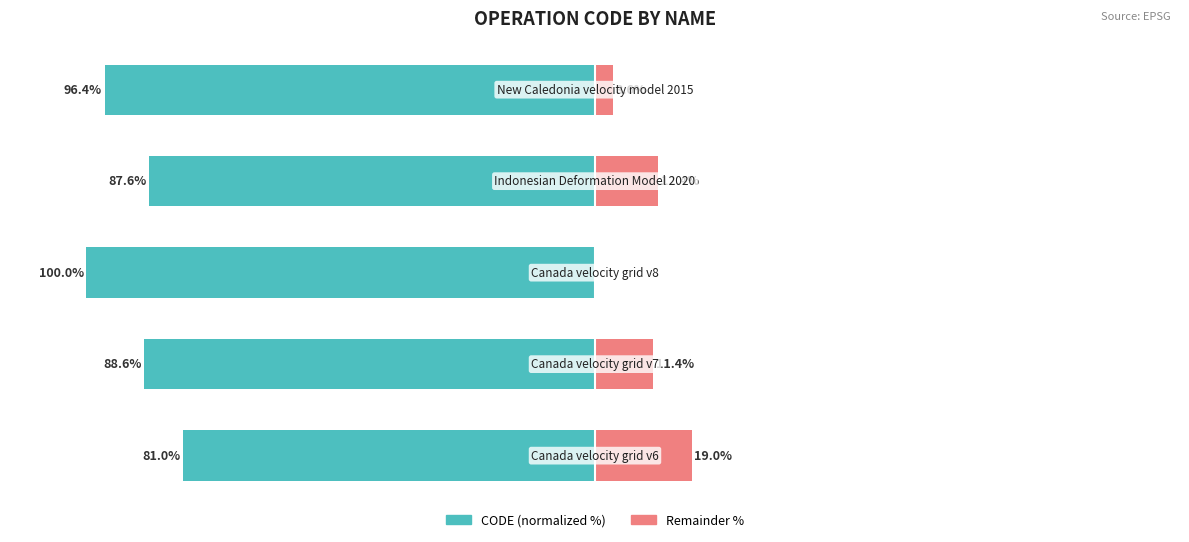

Reading right to left, what are all the values shown in this chart?

CODE (normalized %): 50=-96.4	0=-87.6	−50=-100.0	−100=-88.6	−150=-81.0
Remainder %: 50=3.6	0=12.4	−50=0.0	−100=11.4	−150=19.0